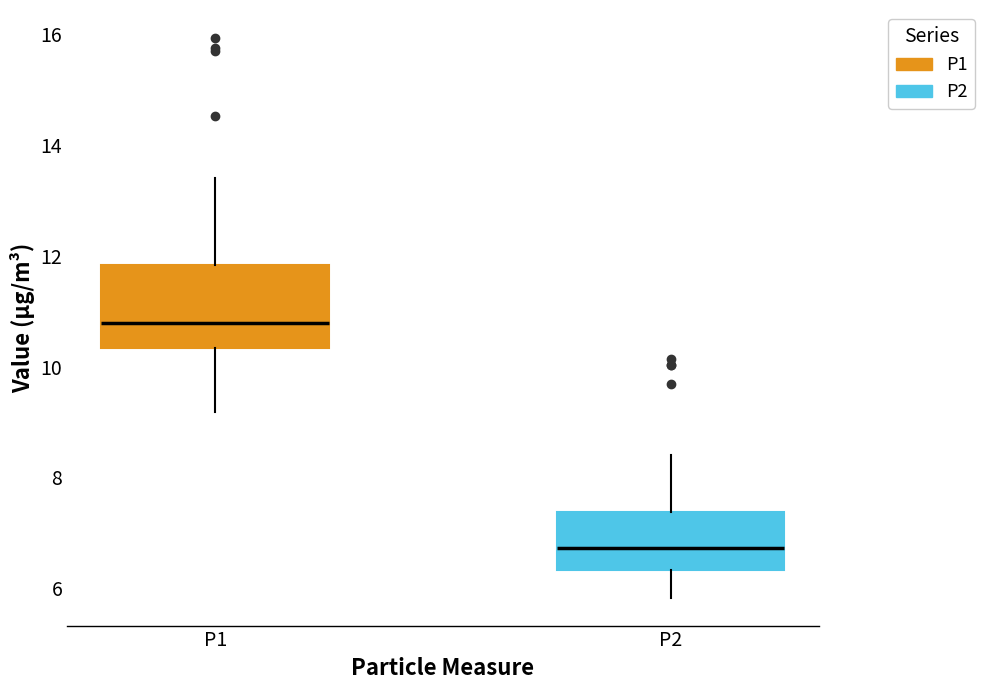

Reading left to right, read every box against the y-axis: the position of its median line, the range the box covers, and the ends of its whiskers. The values are not printed on the chart, so give them approximately, as read against the axis.

P1: median 10.8, box 10.4 to 11.8, whiskers 9.2 to 13.4
P2: median 6.8, box 6.4 to 7.4, whiskers 5.8 to 8.4